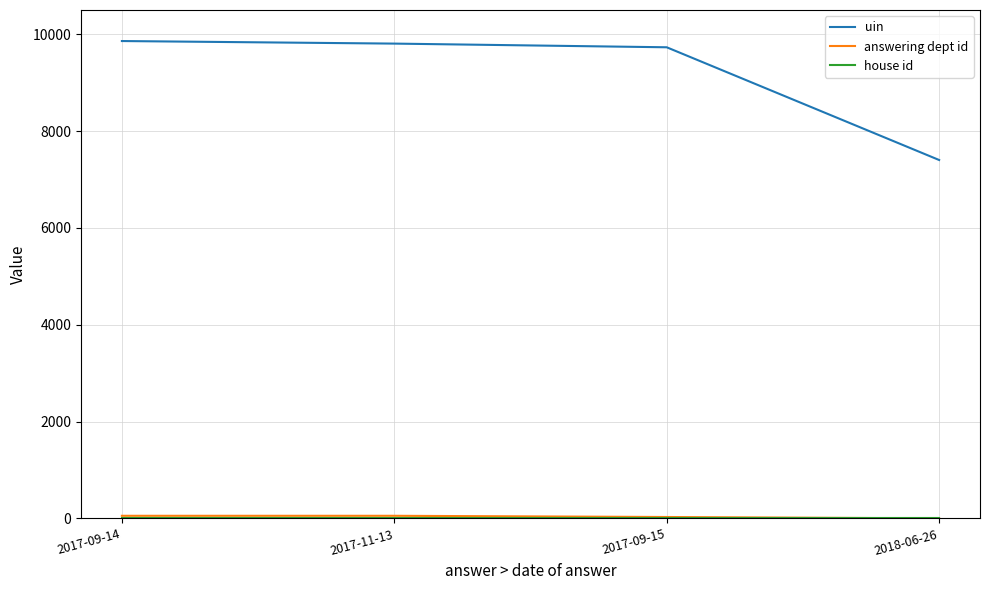

Which series has the largest total across all categories?

uin